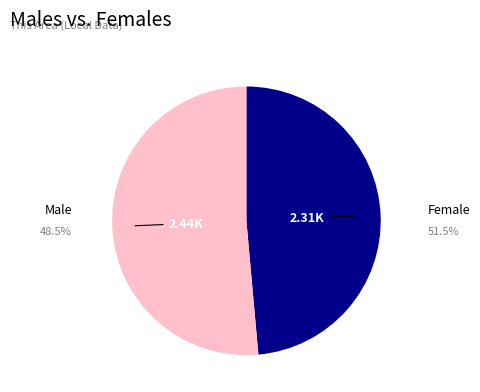

How many segments does this pie chart have?

2